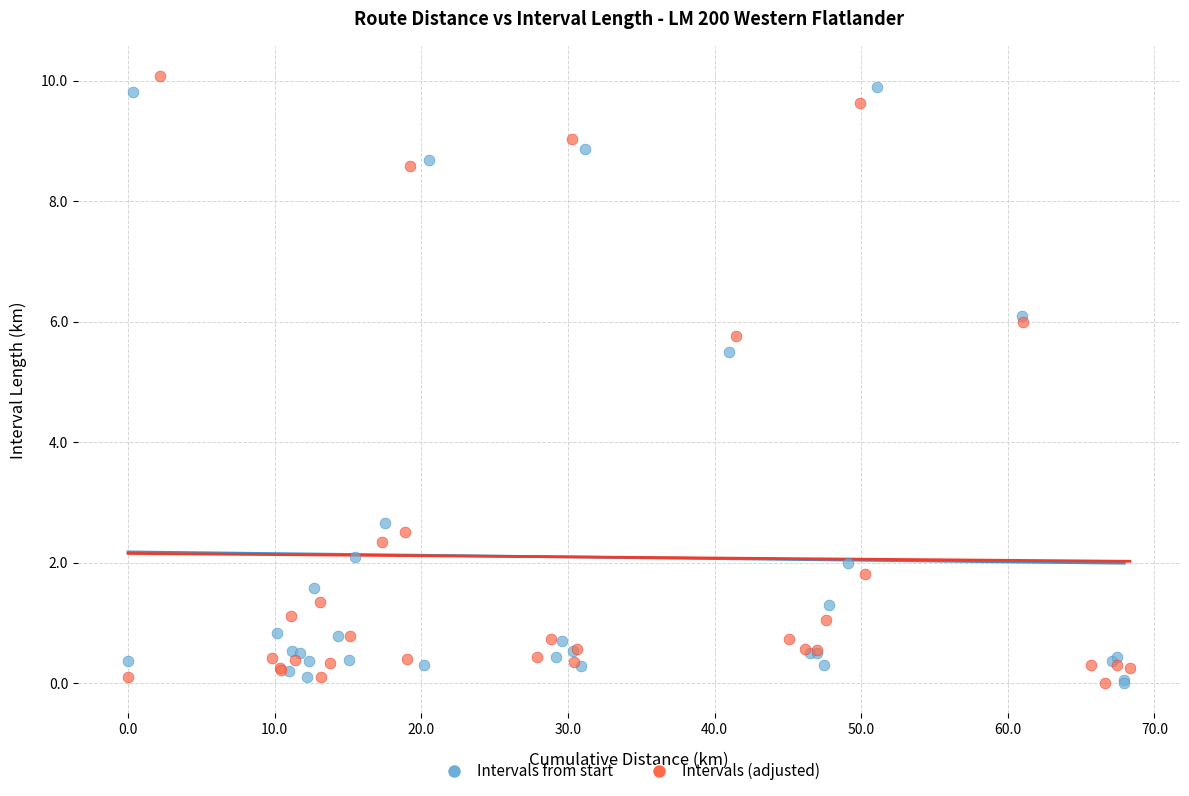

What are all the series names shown in the legend?

Intervals from start, Intervals (adjusted)